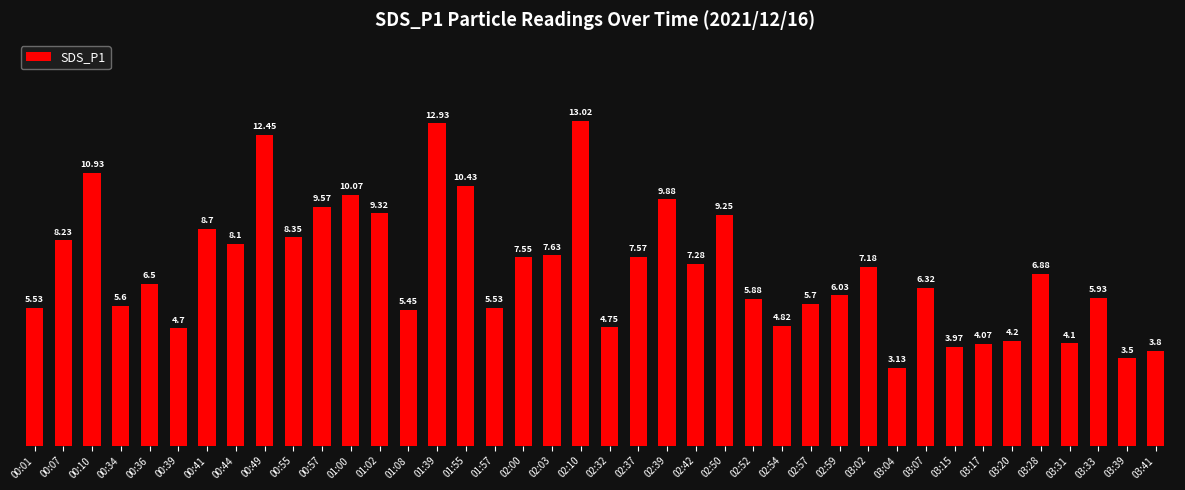

What is the change in value from 02:39 to 02:50?

-0.6